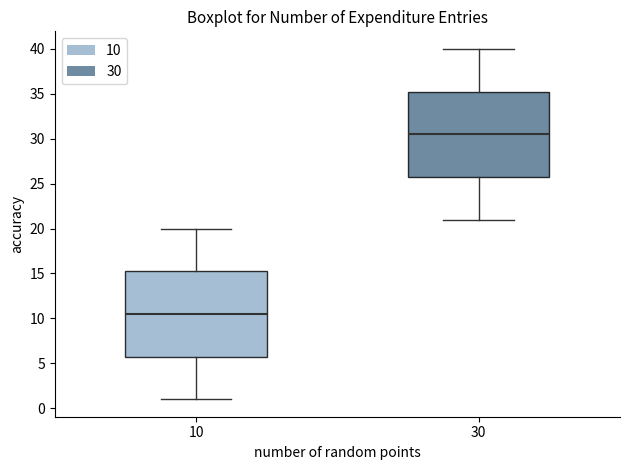

Reading left to right, read every box against the y-axis: the position of its median line, the range the box covers, and the ends of its whiskers. The values are not printed on the chart, so give them approximately, as read against the axis.

10: median 10.5, box 6.0 to 15.5, whiskers 1.0 to 20.0
30: median 30.5, box 26.0 to 35.5, whiskers 21.0 to 40.0